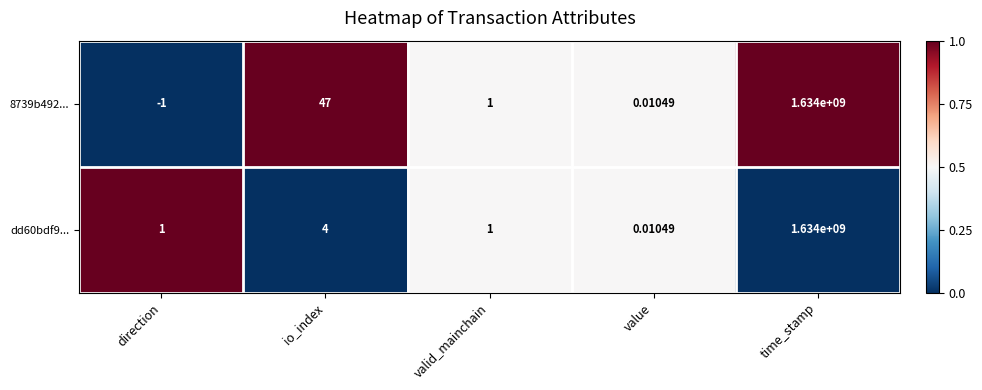

Which category has the highest value in the dd60bdf9... series?

time_stamp